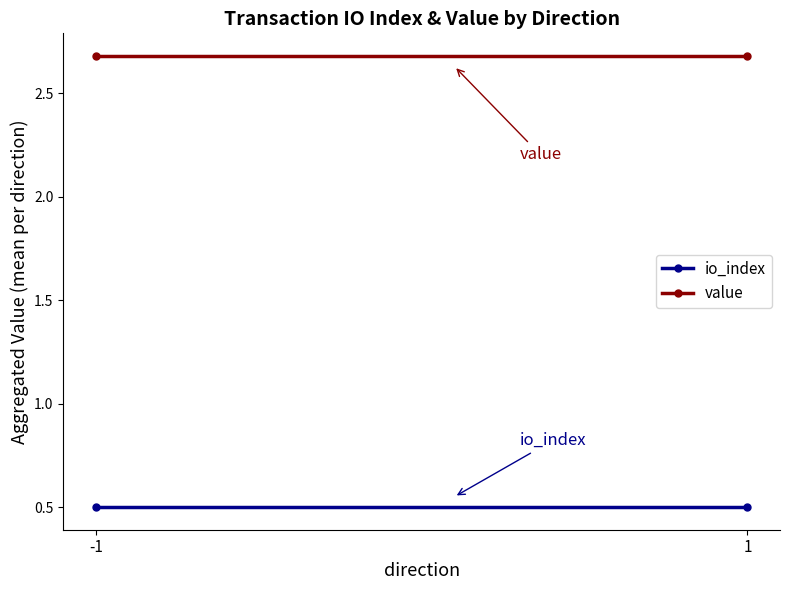

Read the value value at -1.

2.7